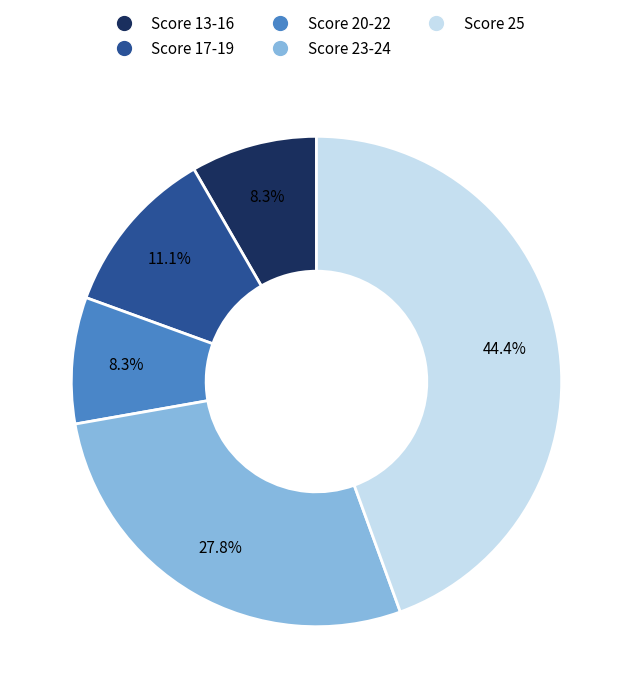

How many segments does this pie chart have?

5